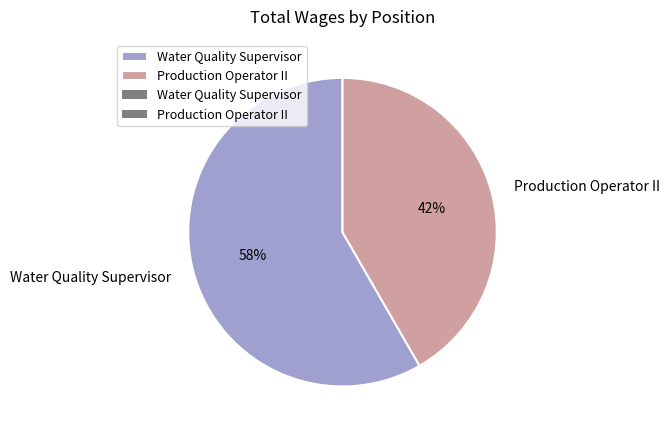

Rank the categories by value from lowest to highest.

Production Operator II, Water Quality Supervisor